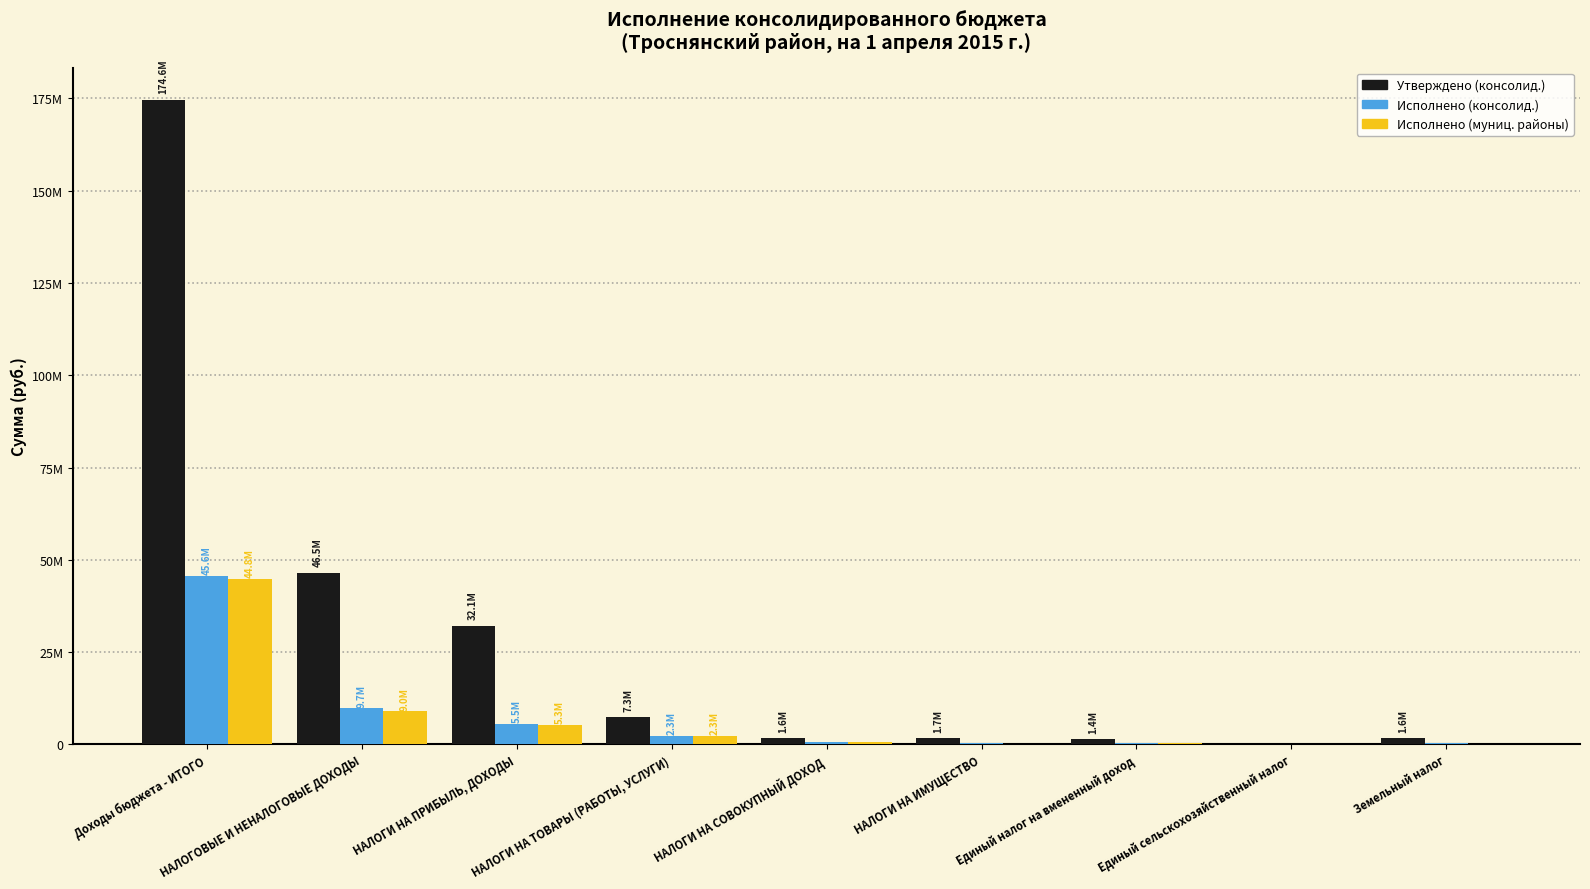

Between НАЛОГОВЫЕ И НЕНАЛОГОВЫЕ ДОХОДЫ and Земельный налог, which is larger?

НАЛОГОВЫЕ И НЕНАЛОГОВЫЕ ДОХОДЫ